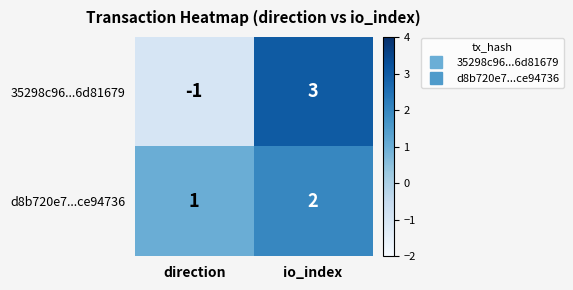

Which series has the largest range (max minus min)?

35298c96...6d81679